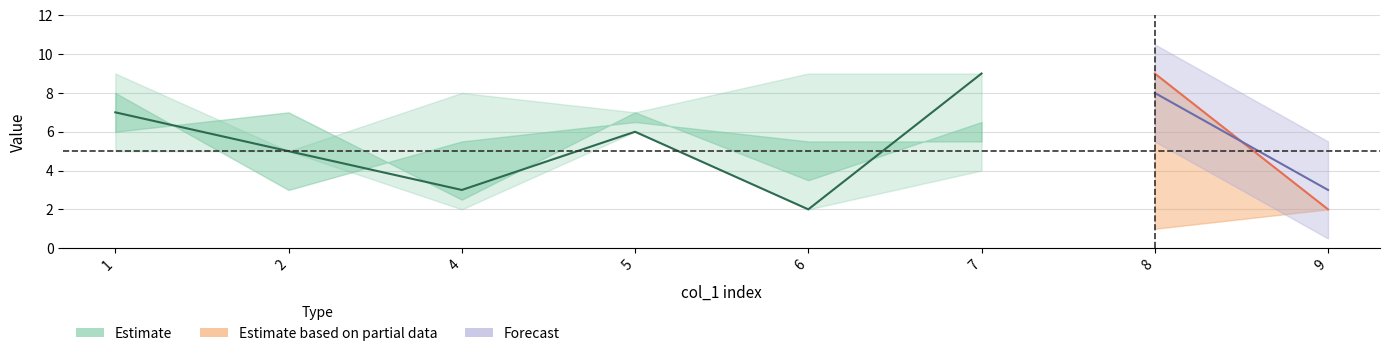

What is the sum of all col_3 values?

43